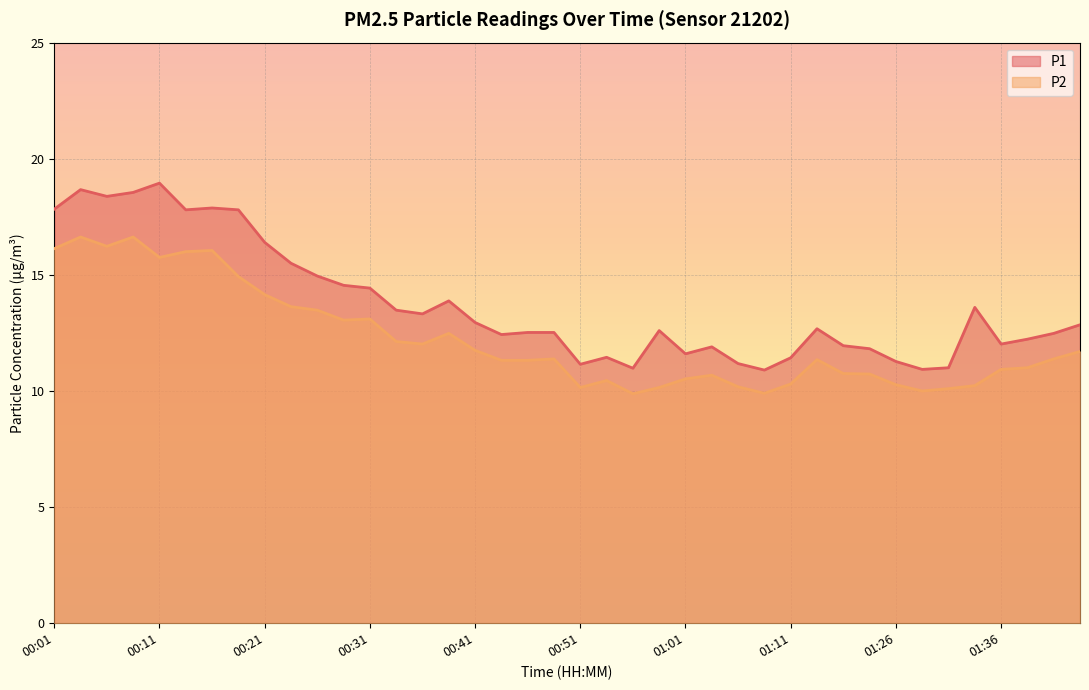

True or false: P2 and P1 cross at least once.

False